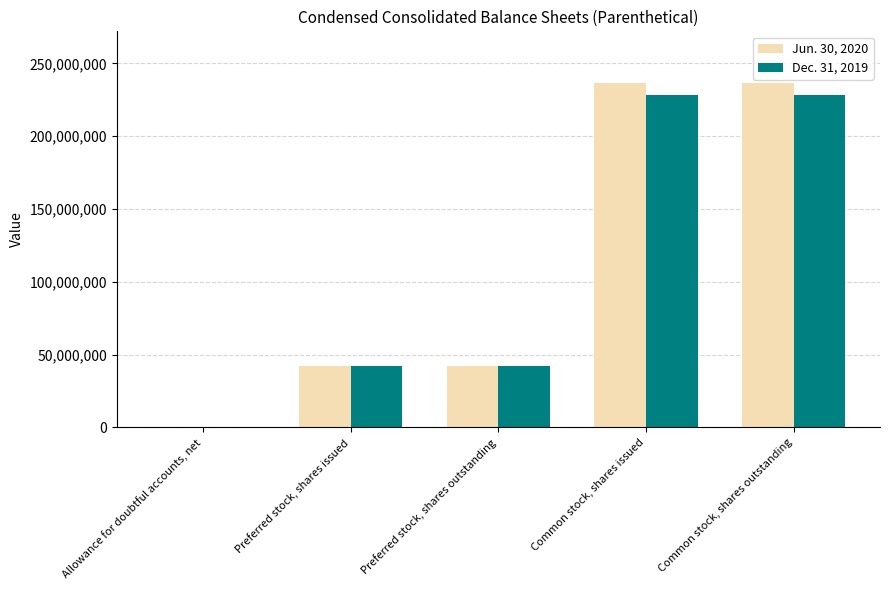

What is the total value across all series at Preferred stock, shares issued?

84060662